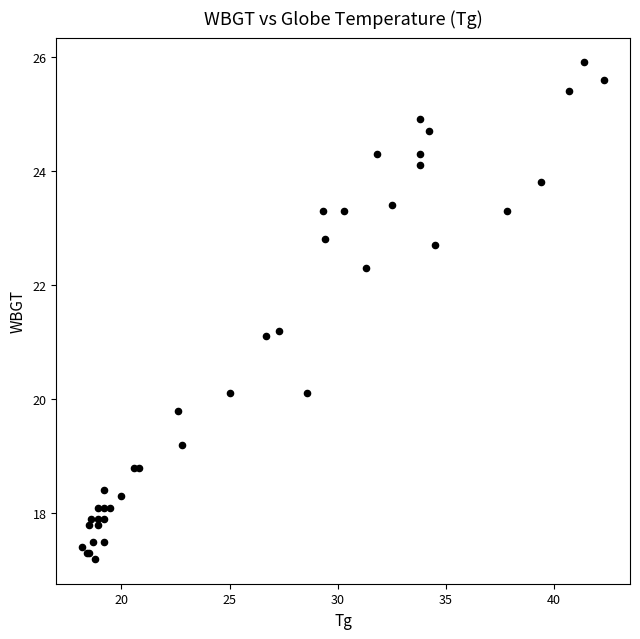

What Y value in the scatter plot is closest to 21?

21.1